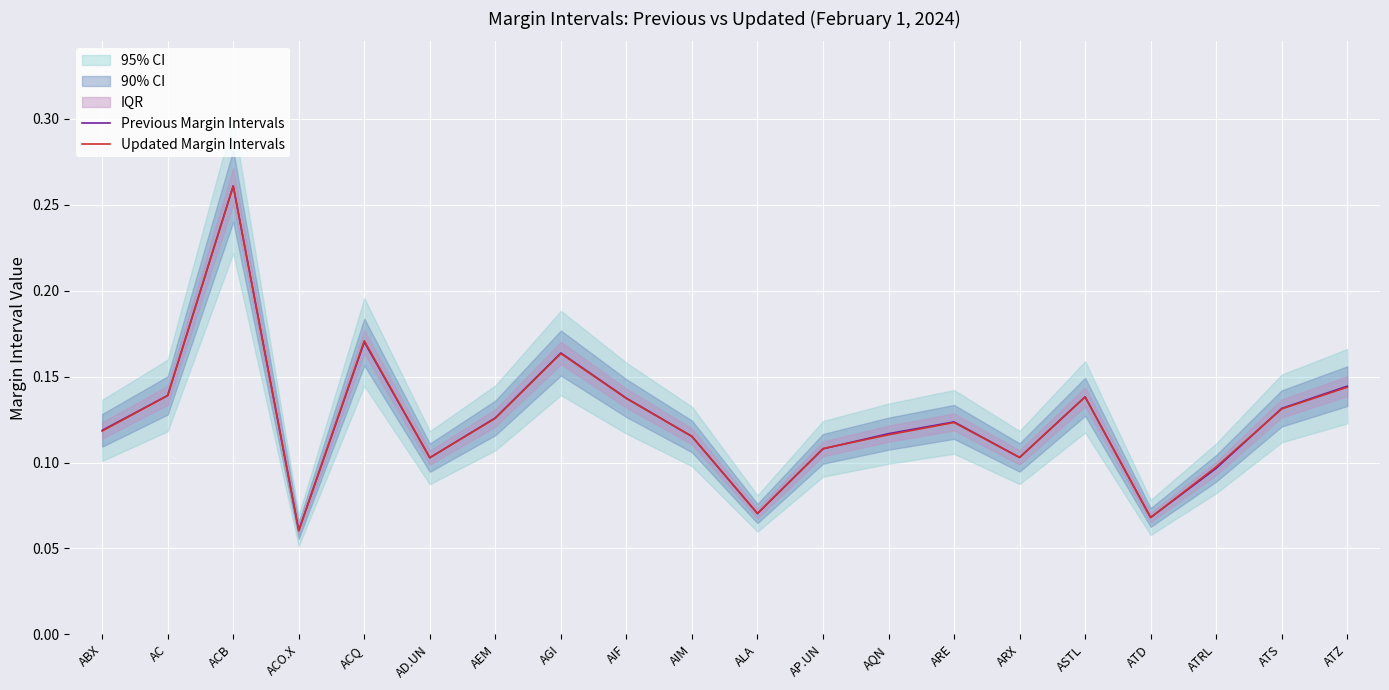

At which label does Previous Margin Intervals reach its peak?

ACB